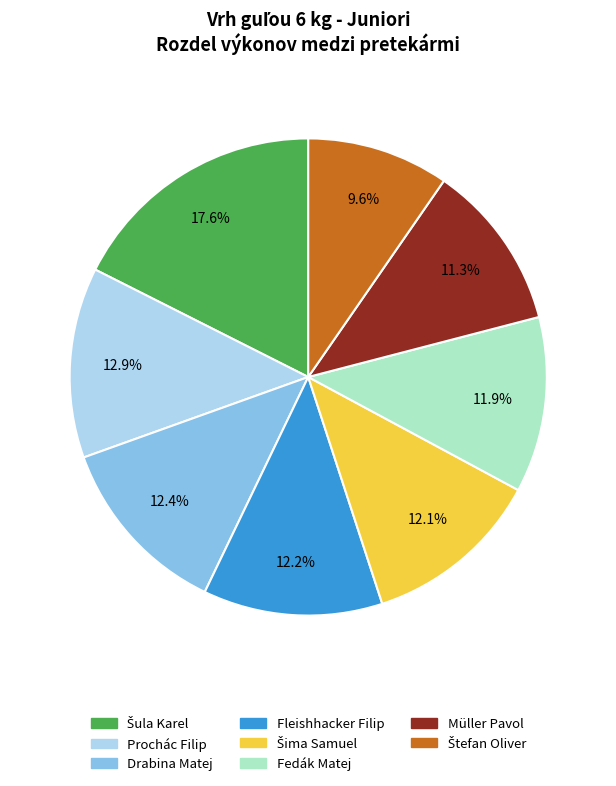

How much of the chart is everything except Prochác Filip?

87.1%